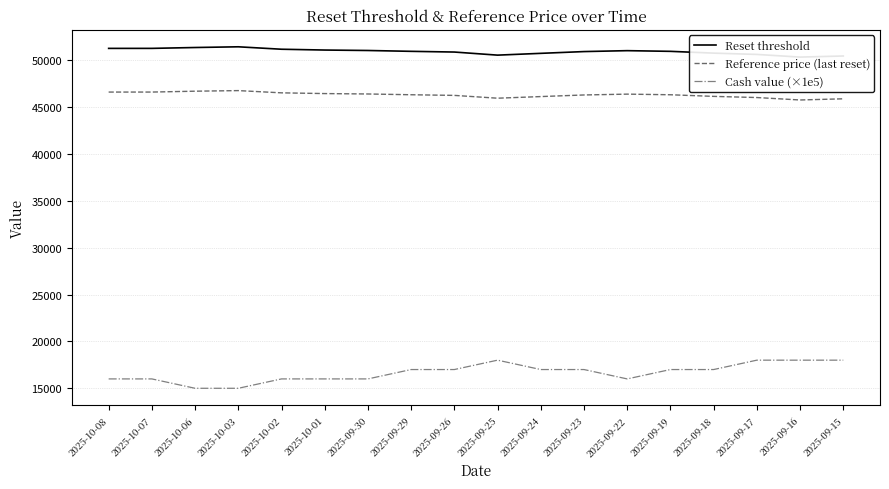

True or false: Reset threshold and Reference price (last reset) intersect in this chart.

False